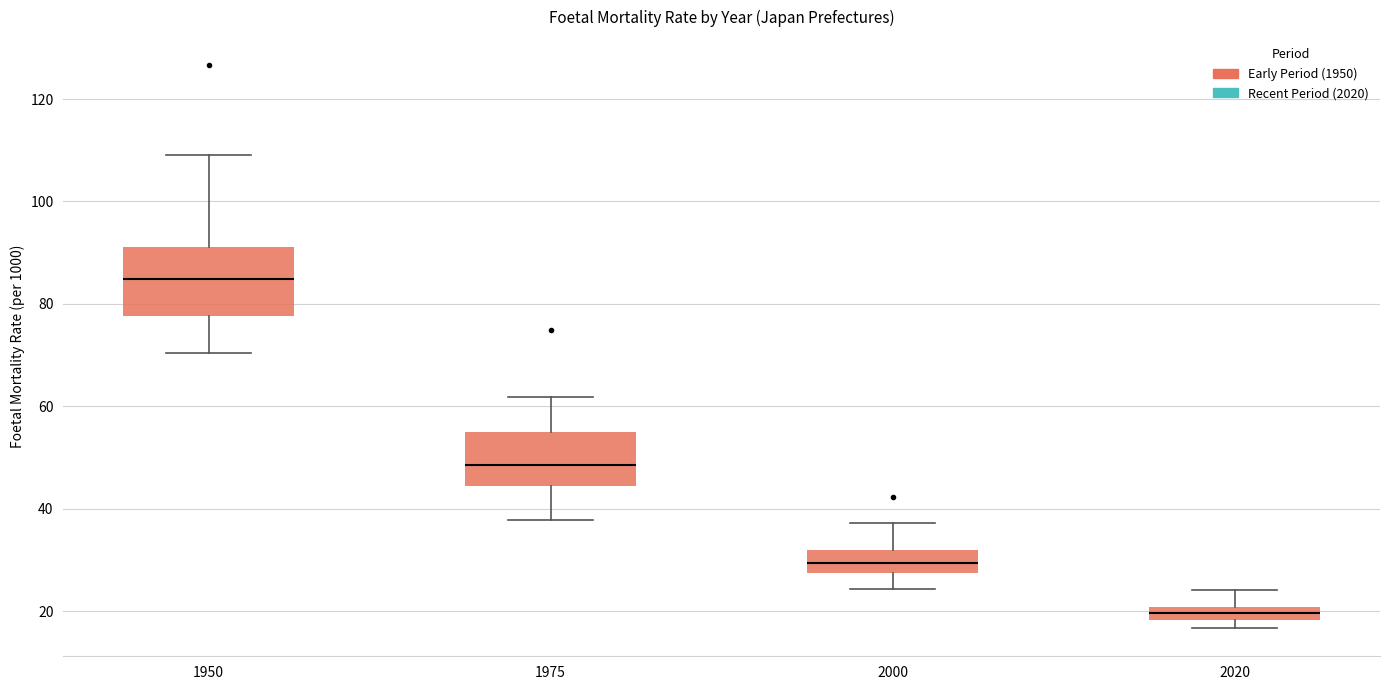

Where does the upper whisker of the box at x = 2020 end on the y-axis? The values are not printed on the chart, so give them approximately, as read against the axis.

24